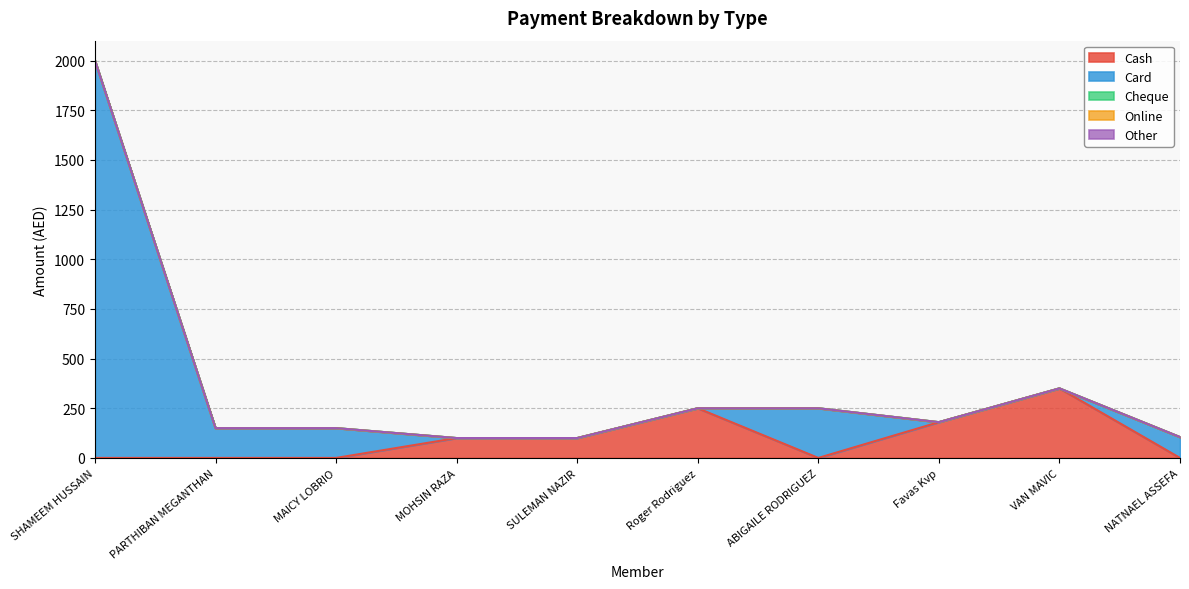

Between SHAMEEM HUSSAIN and PARTHIBAN MEGANTHAN, which series saw the biggest shift?

Card